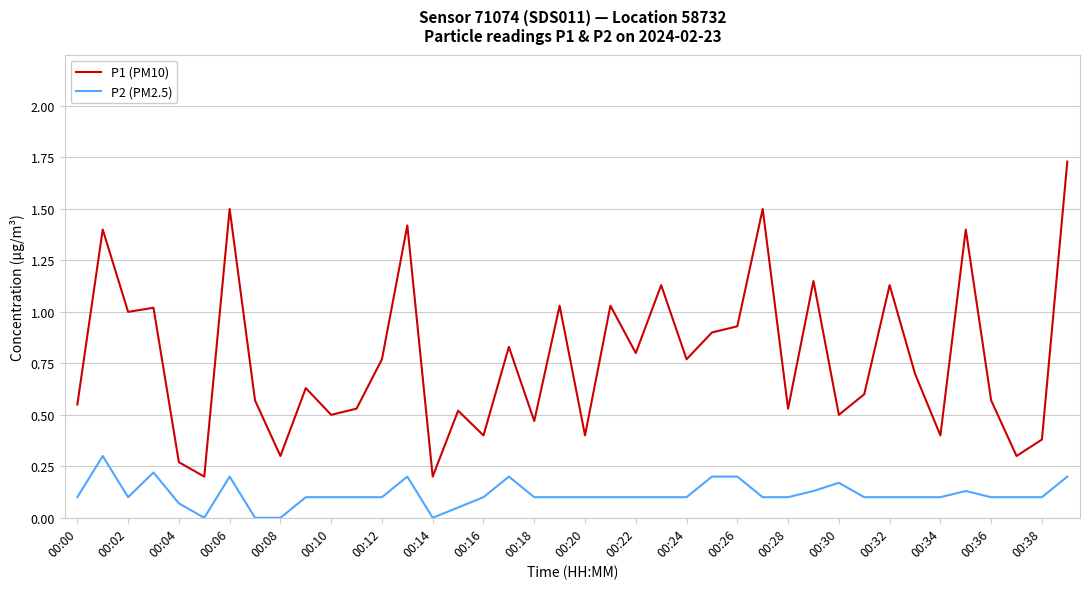

List the series in order of their overall mean, lowest first.

P2 (PM2.5), P1 (PM10)